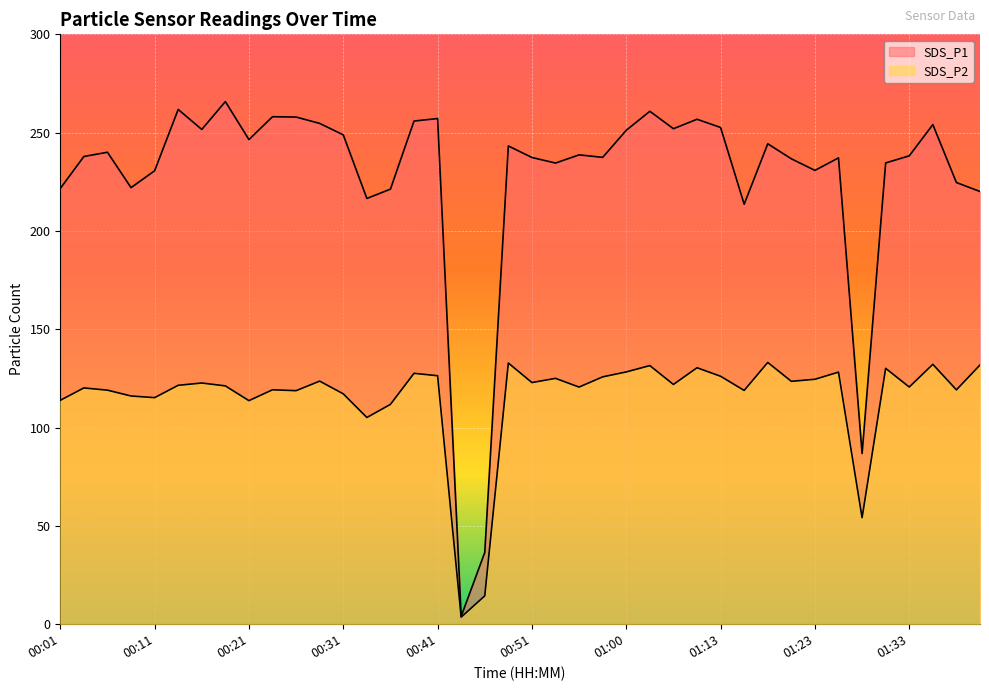

What is the highest value of the SDS_P2 series?

133.1